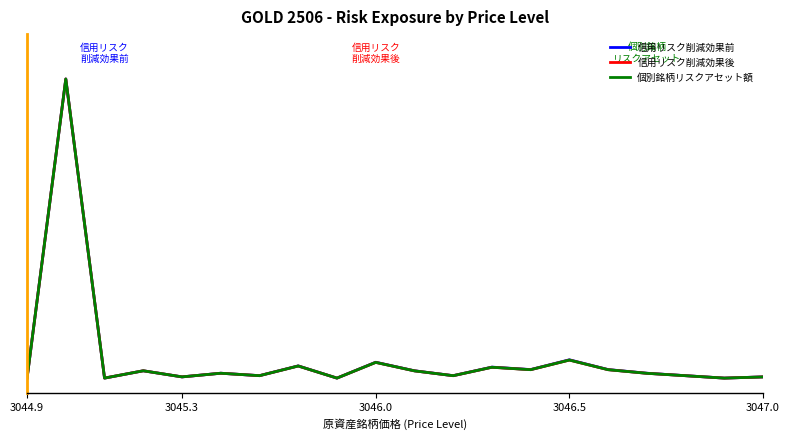

What is the difference between the second highest and second lowest values in the 信用リスク削減効果前 series?

0.1